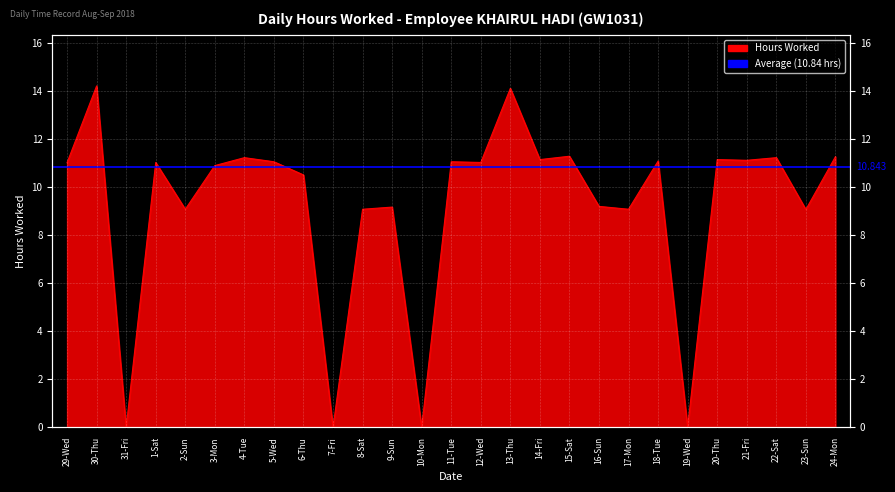

The value at 30-Thu is 14.2. True or false?

True